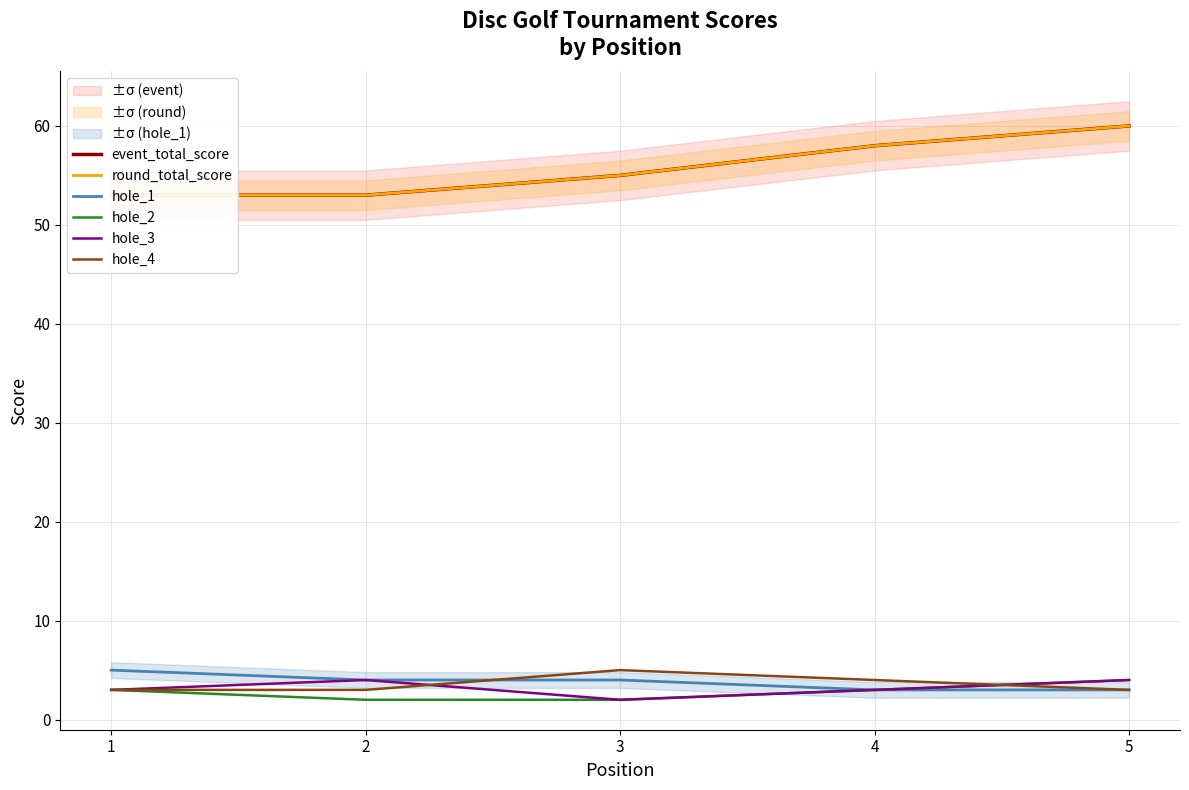

What is the difference between the event_total_score values at 3 and 4?

3